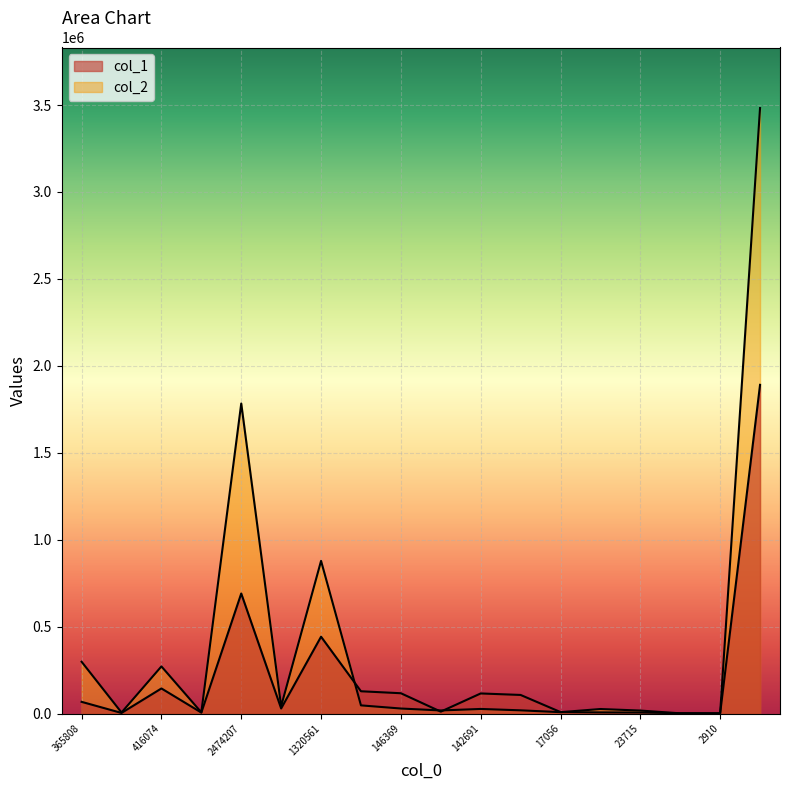

Which category has the lowest value across all series?

2910